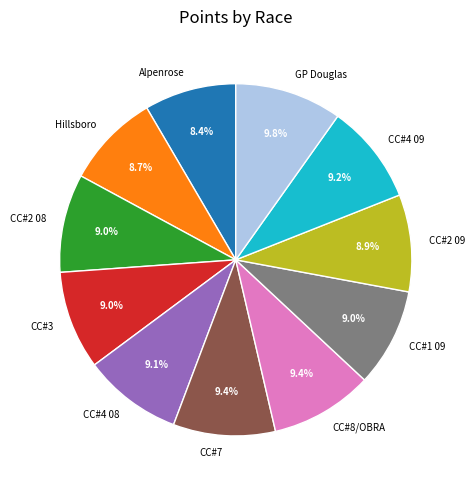

Combined, what portion of the pie is CC#7 and CC#4 08?

18.5%